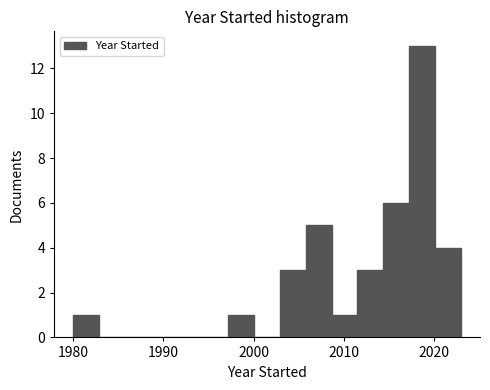

Around what value on the x-axis is the tallest bar? Give the approximate position of its centre, as read against the axis.

2019